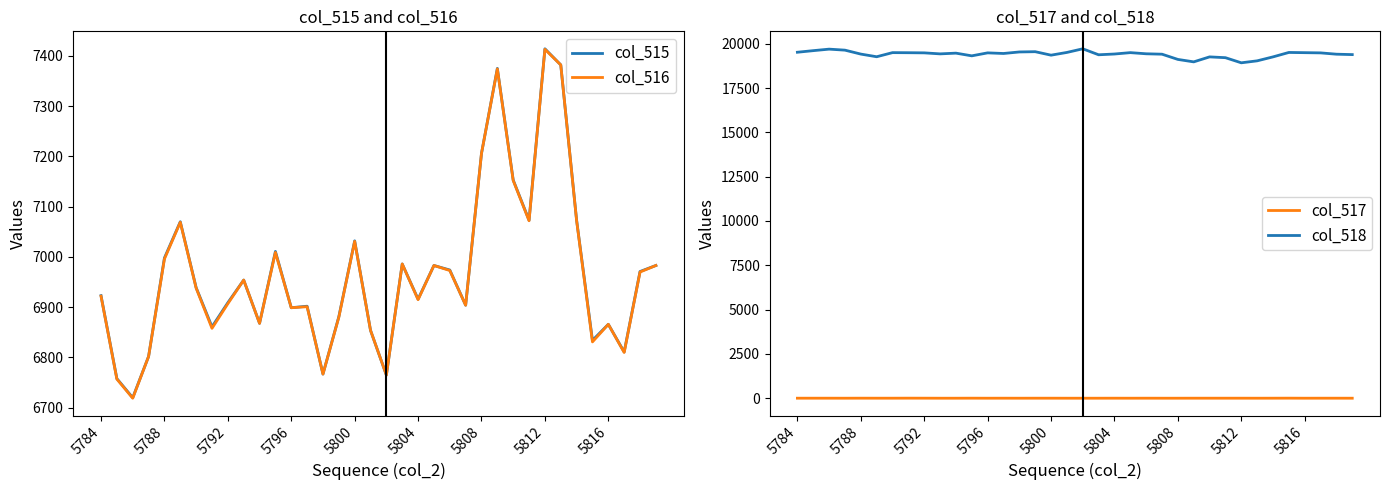

Is it true that col_516 equals 9875 at 14?

False